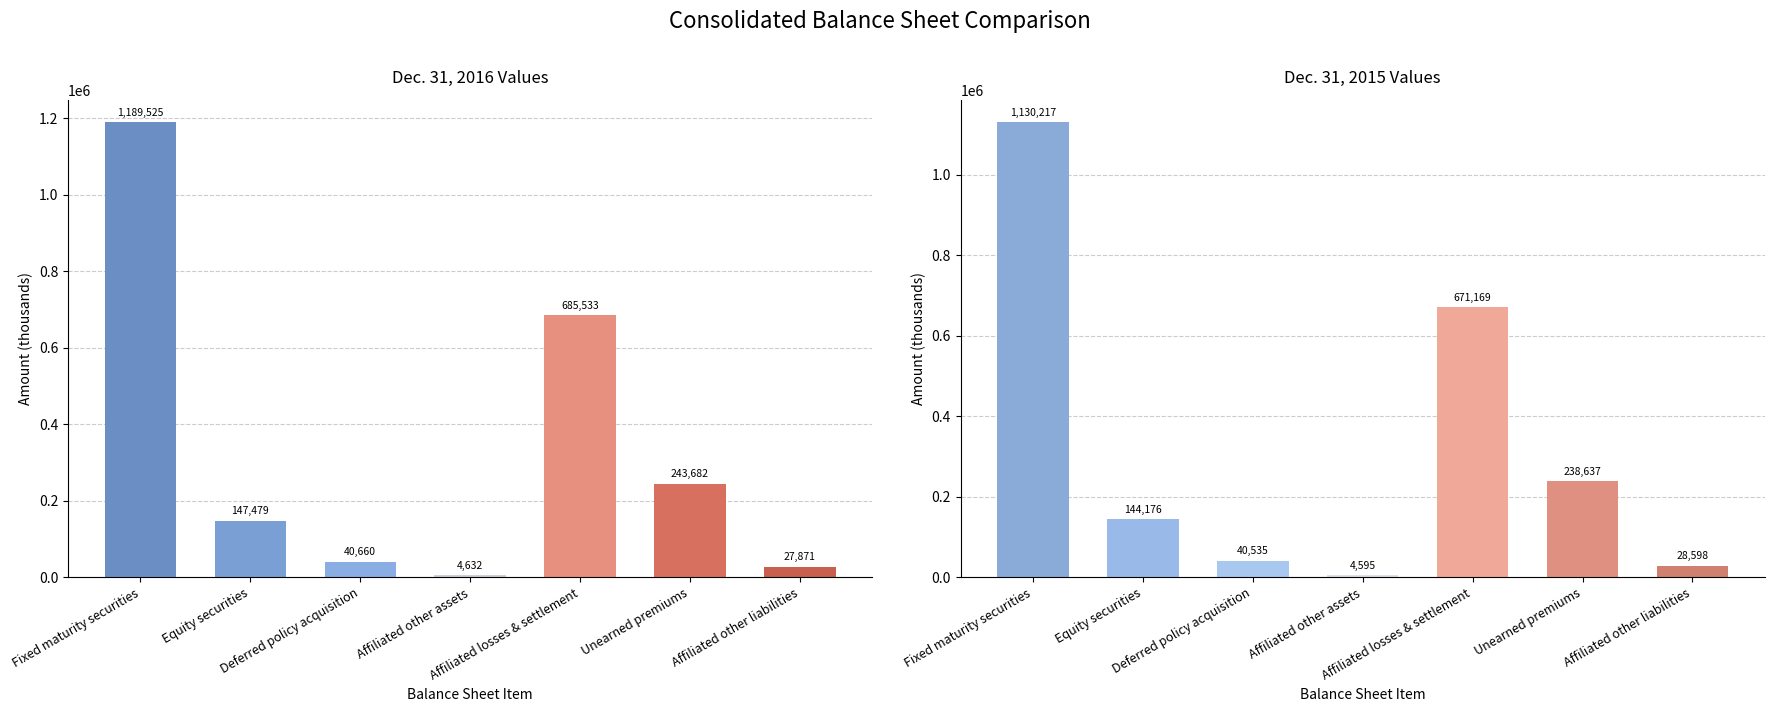

How many data points in Dec. 31, 2015 are above 144176?

3